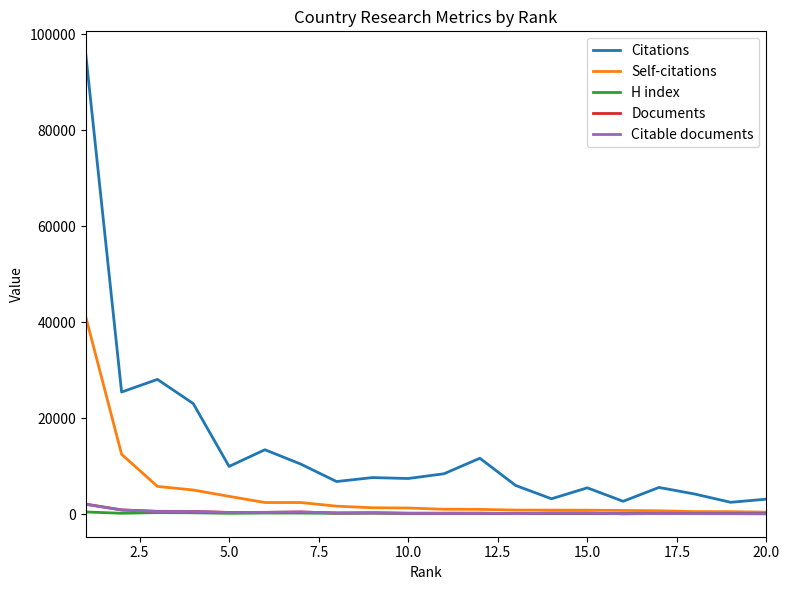

Which series has the largest range (max minus min)?

Citations